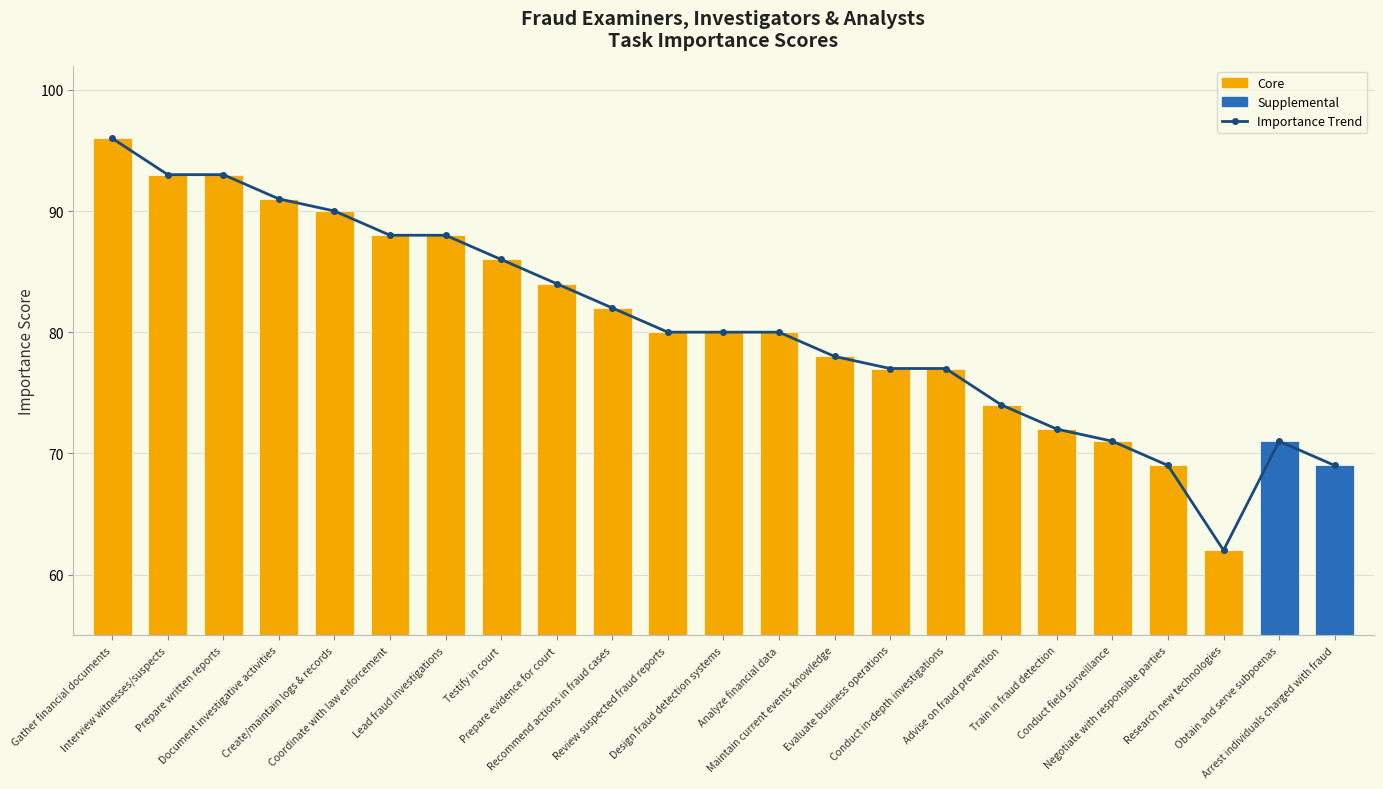

At which category does the chart reach its peak across all series?

Gather financial documents